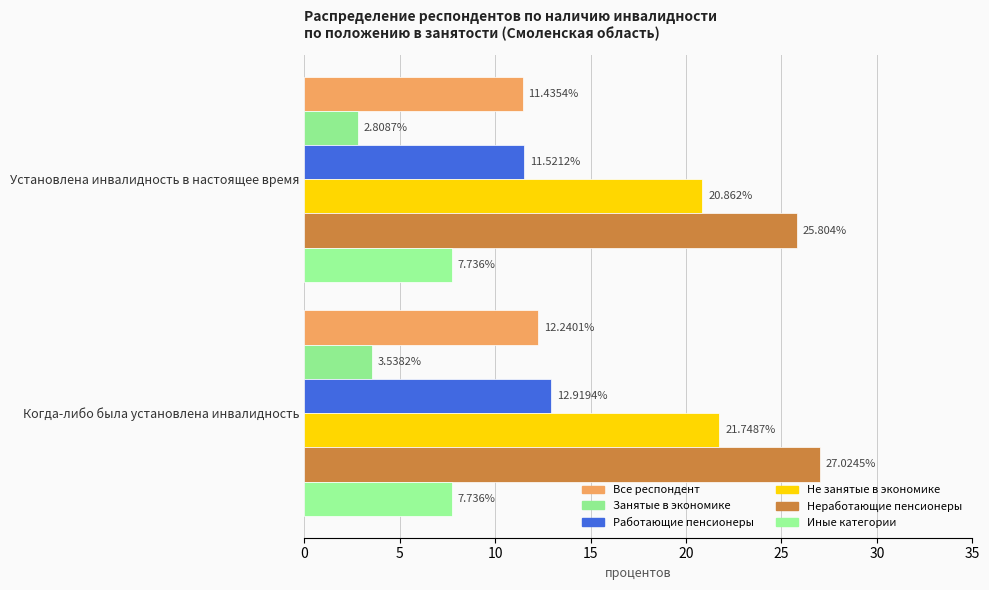

How many values in the Не занятые в экономике series are below 21?

1